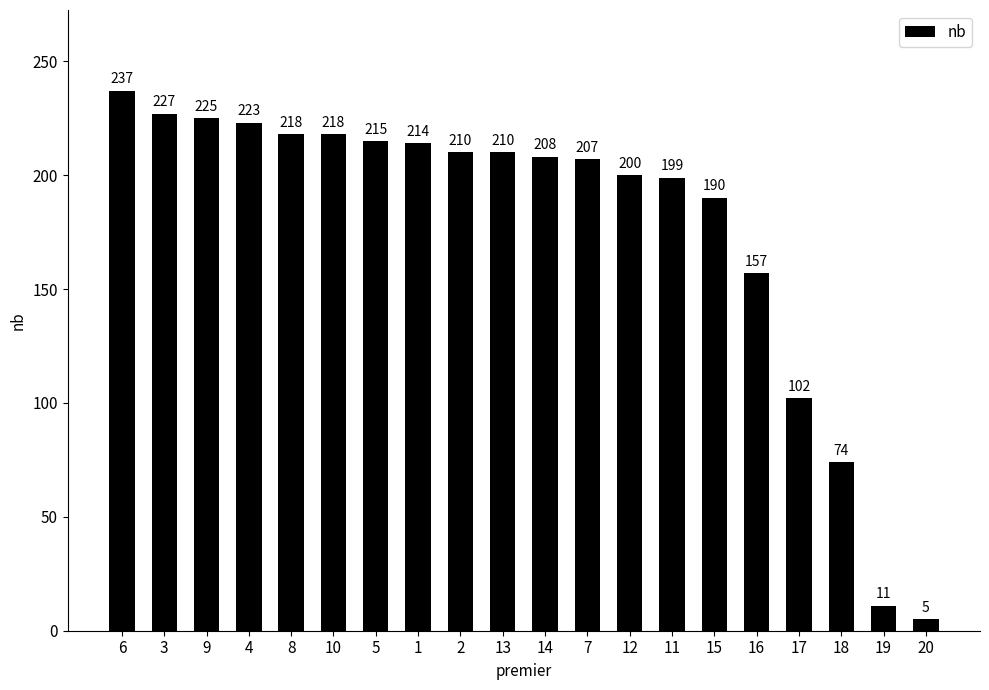

How many data points are less than 210?

10